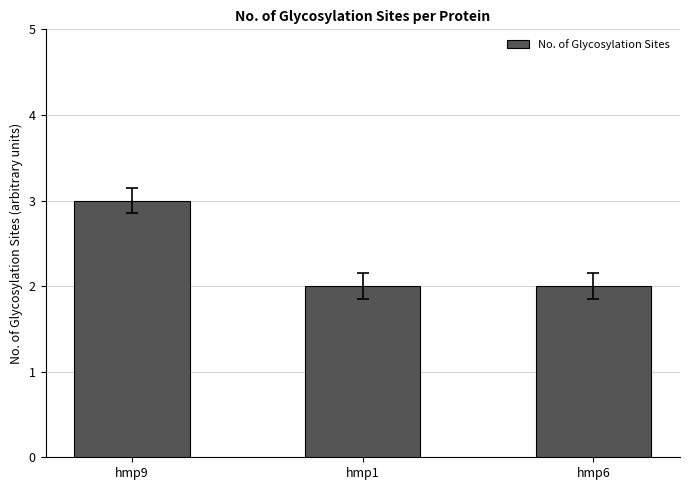

The value at hmp6 is 2. True or false?

True